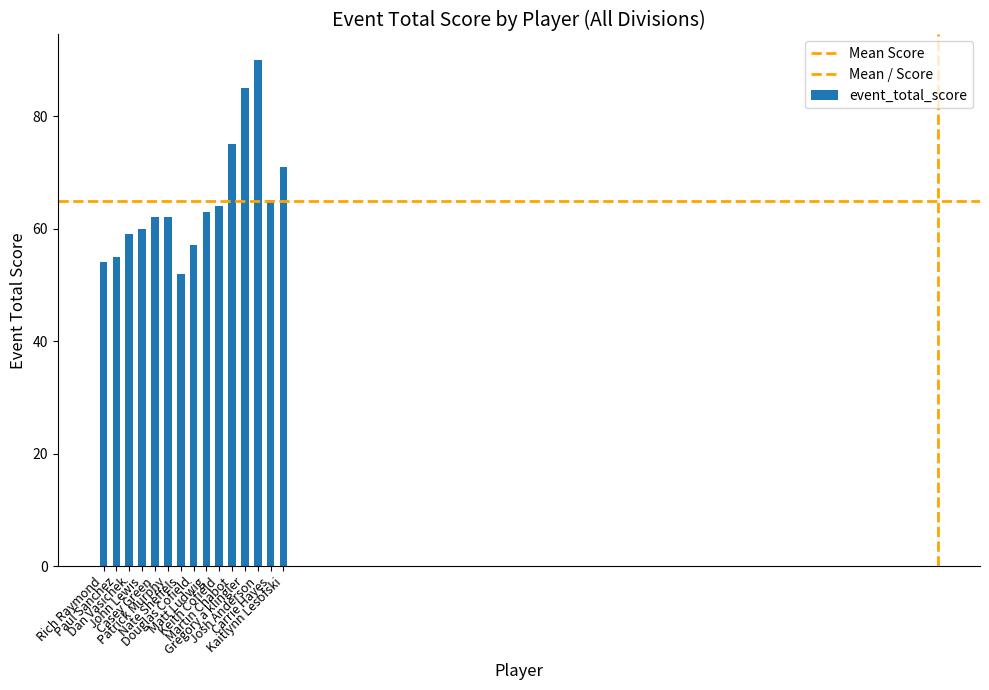

How many bars are there in total?

15